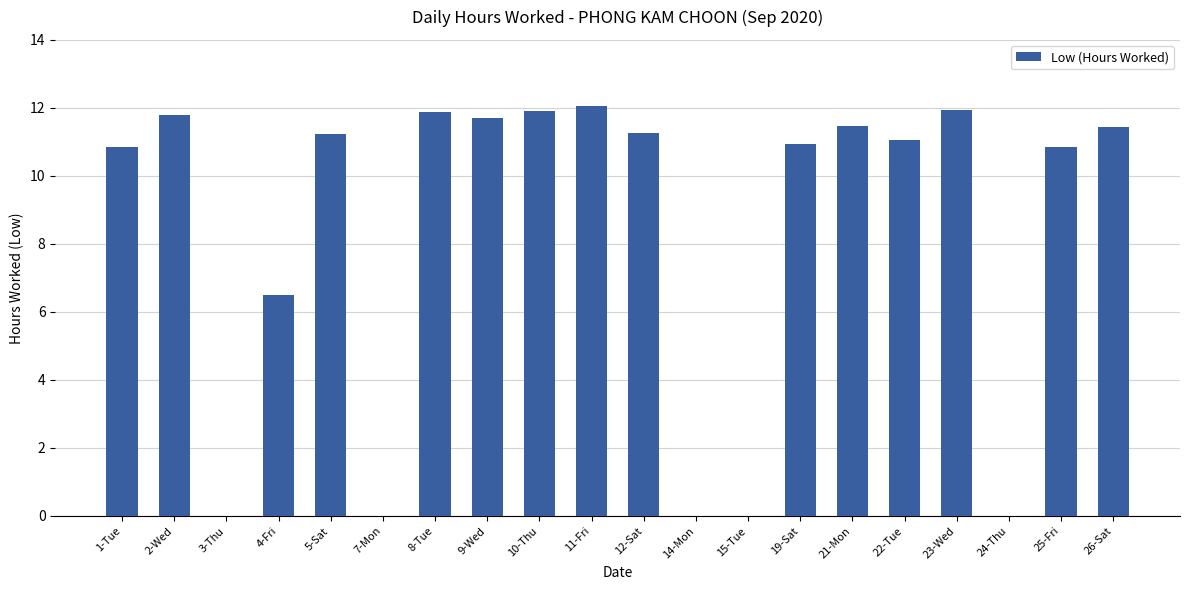

Between 10-Thu and 9-Wed, which is larger?

10-Thu